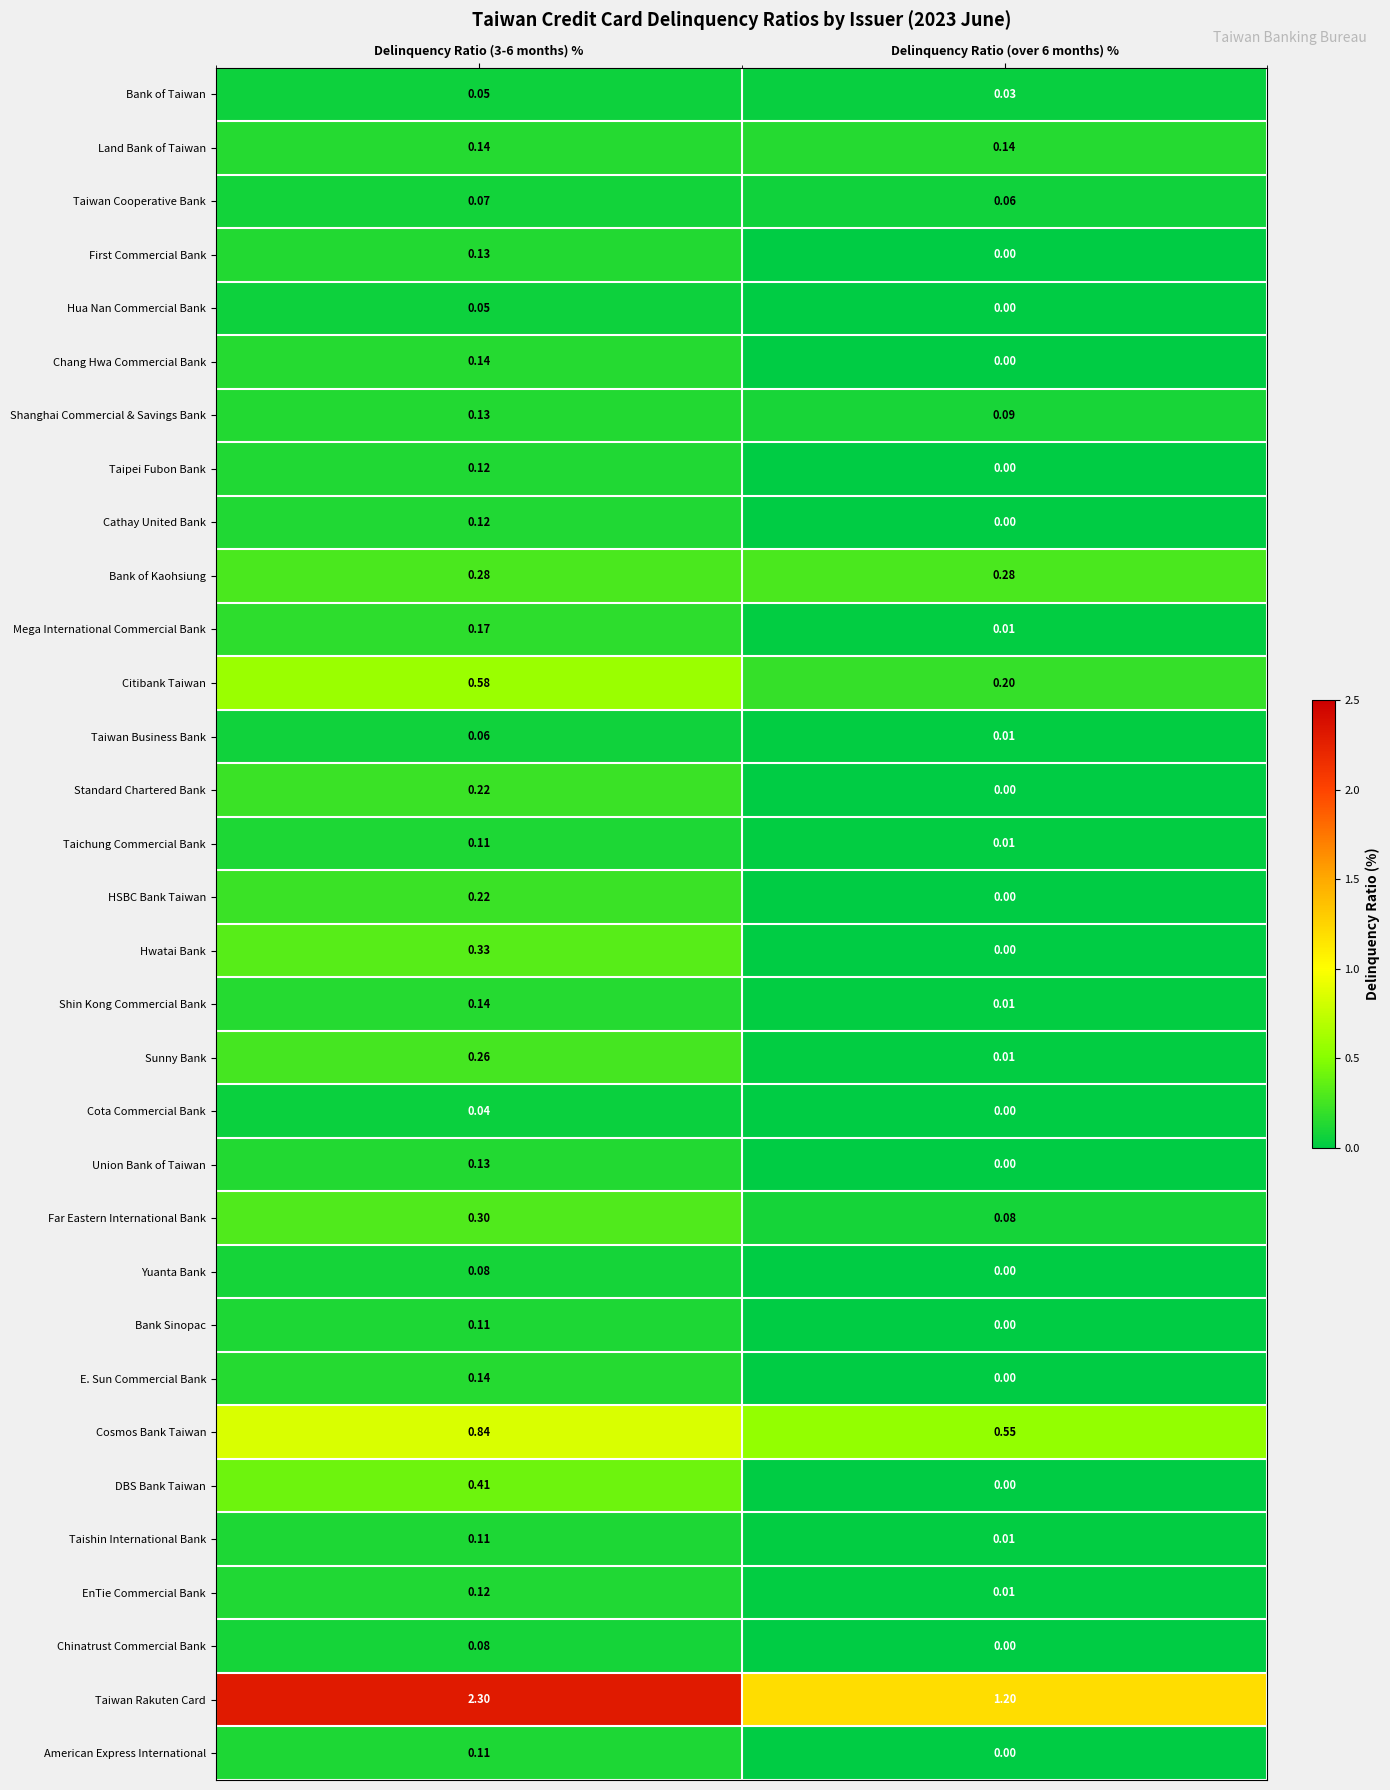

Which series has the largest total across all categories?

Taiwan Rakuten Card